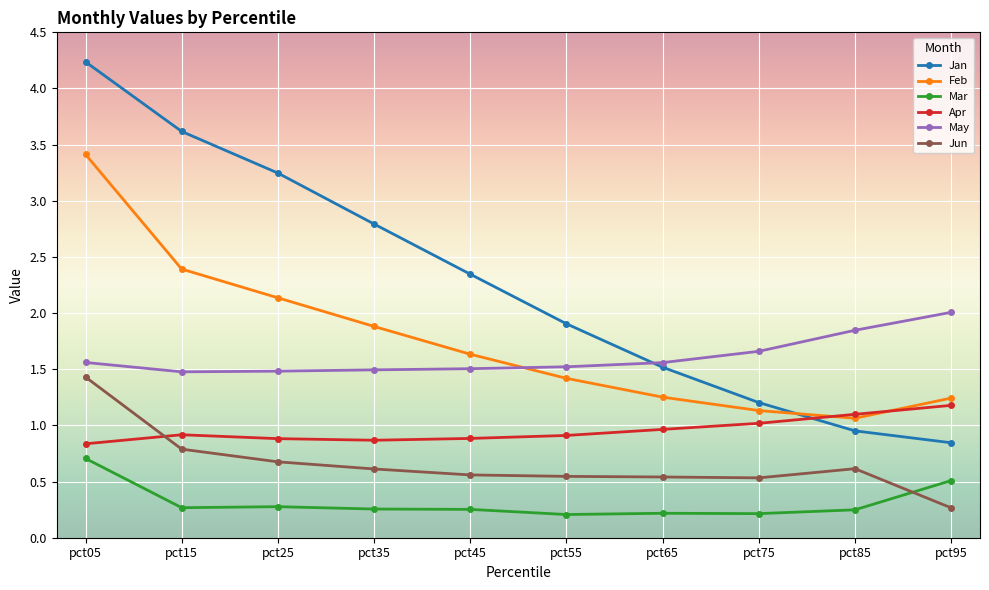

How many lines are shown in the chart?

6